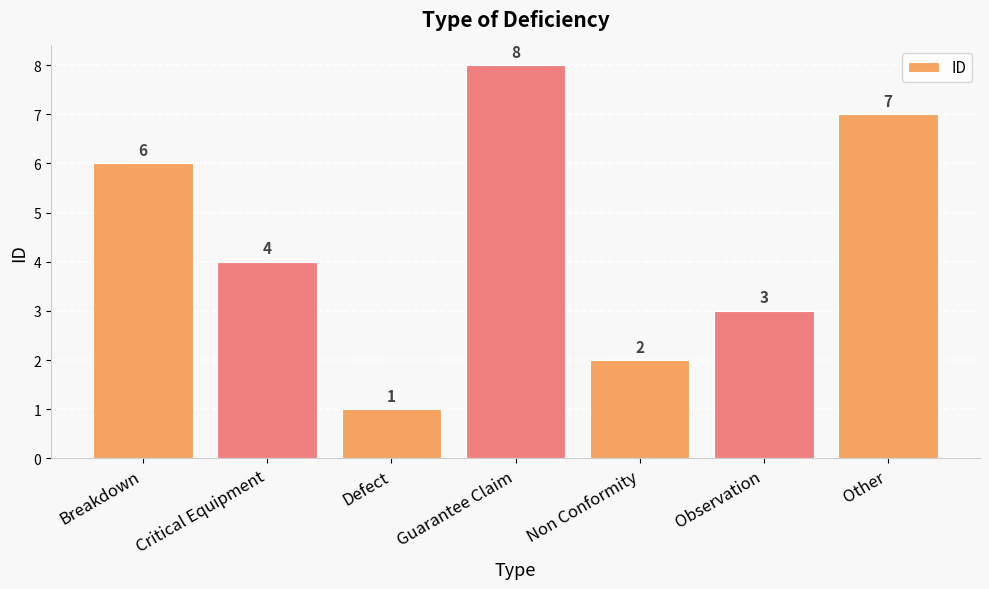

How many values are between 2 and 7?

5